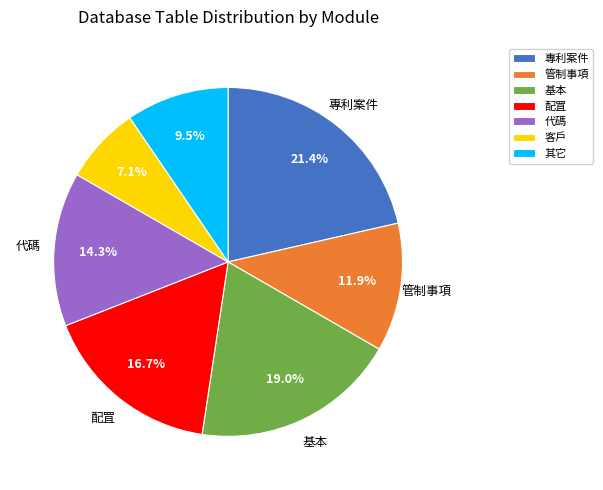

How many slices are in this pie chart?

7